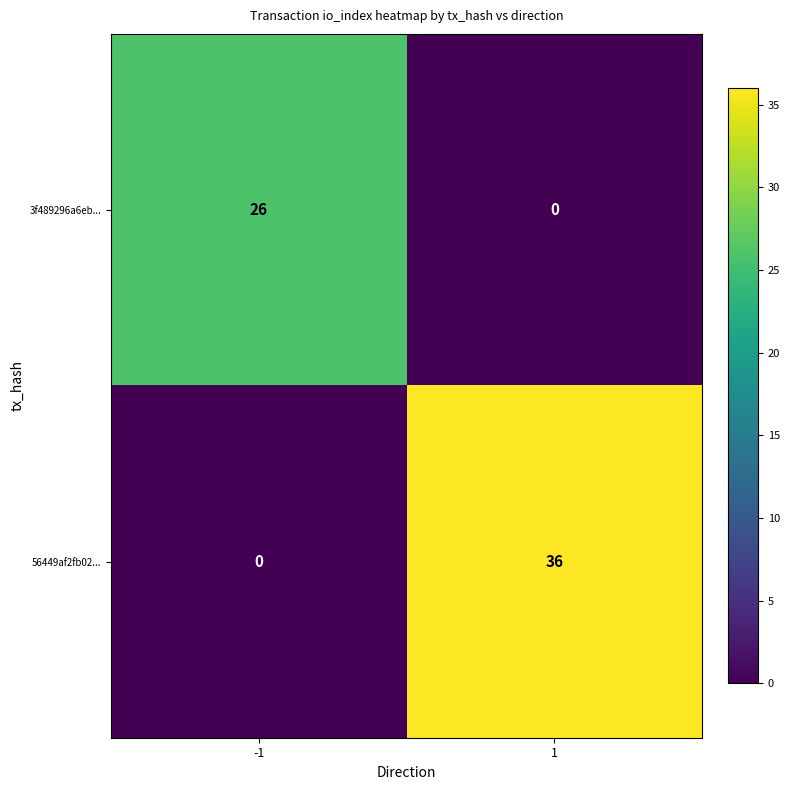

How many categories are shown in the chart?

2